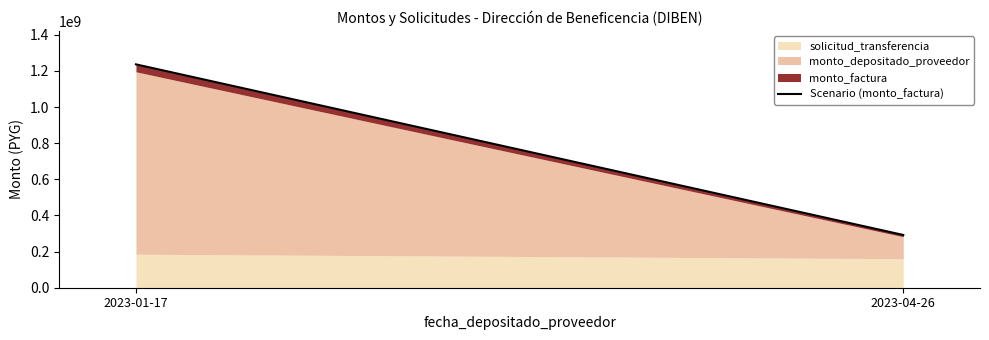

What is the difference between the values at 2023-04-26 and 2023-01-17?

944600000